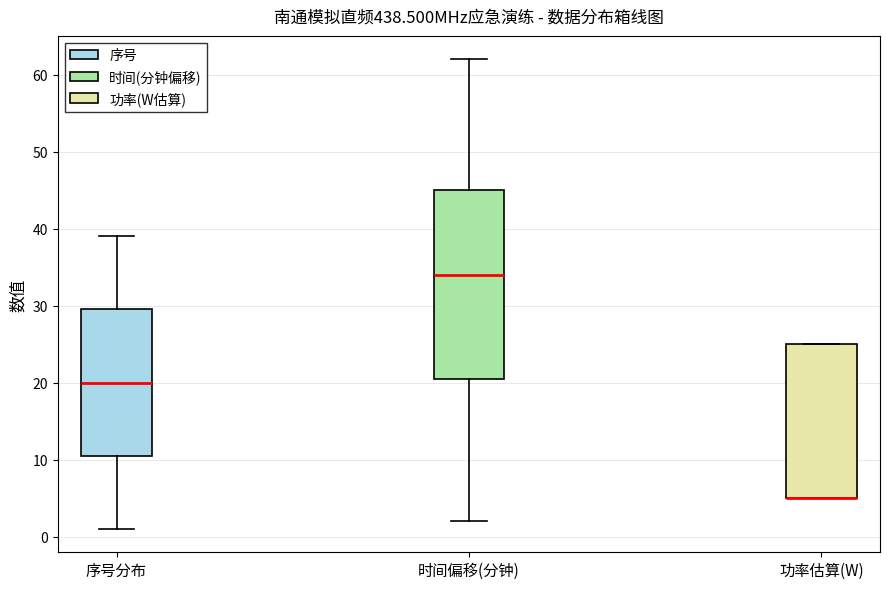

Which box is the tallest, from its lower edge to its upper edge?

时间偏移(分钟)